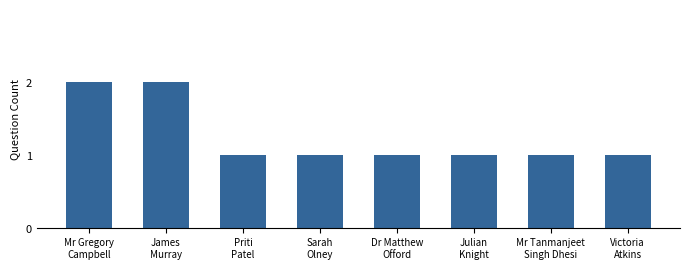

What position from the right is Victoria
Atkins?

1